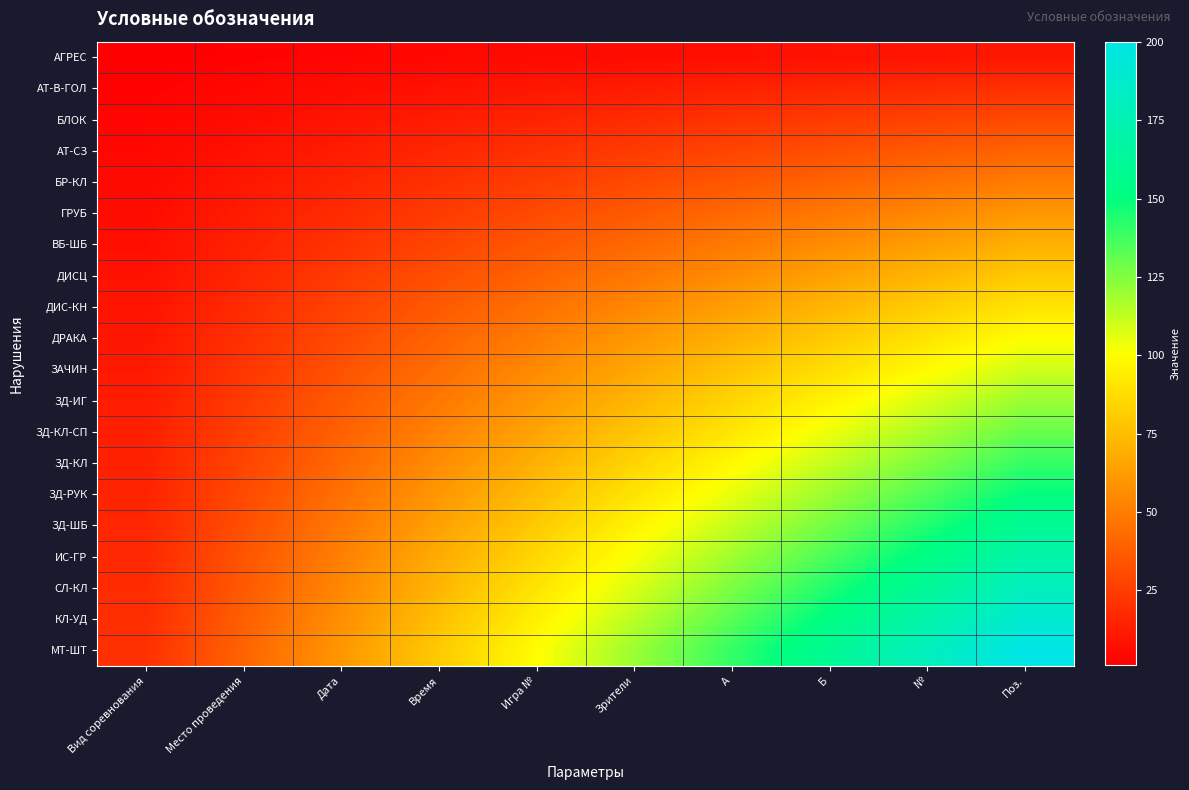

What is the spread (max minus min) of values at Зрители?

114